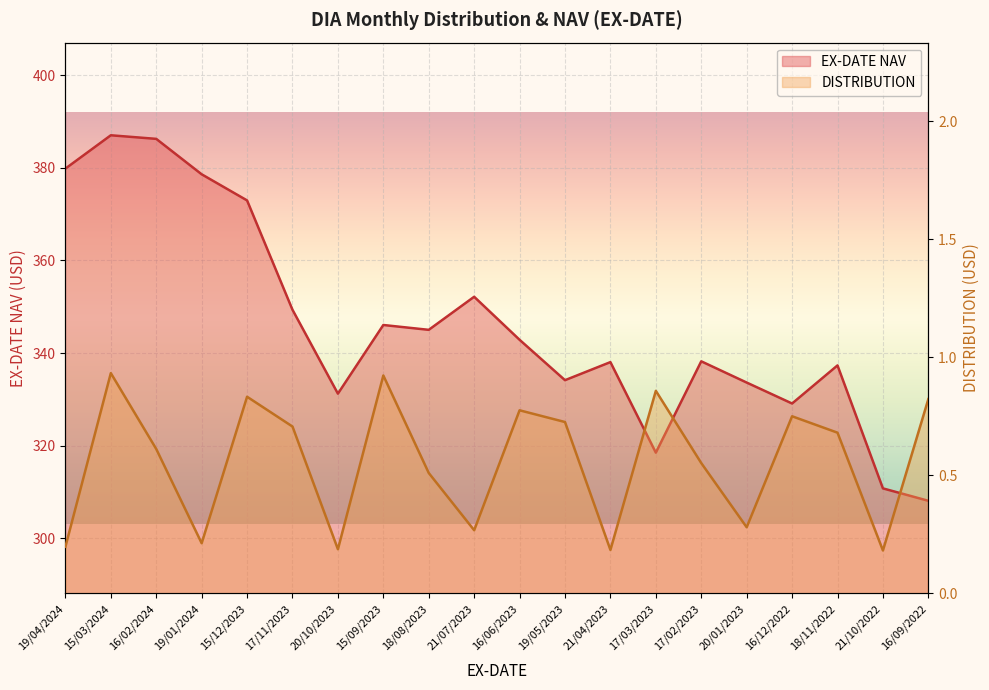

What is the sum of all EX-DATE NAV values?

6919.5